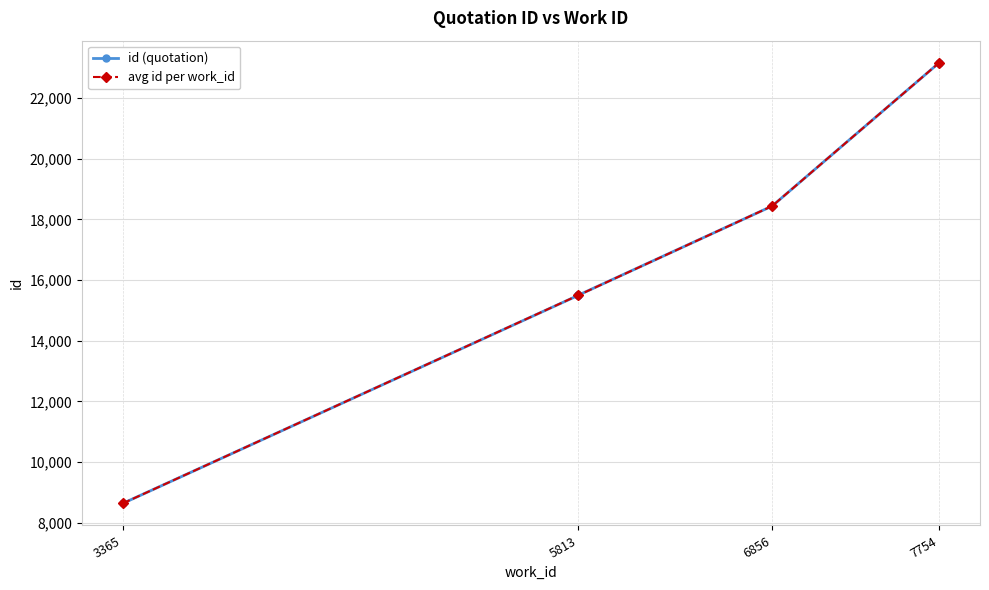

At which label does avg id per work_id reach its peak?

7754